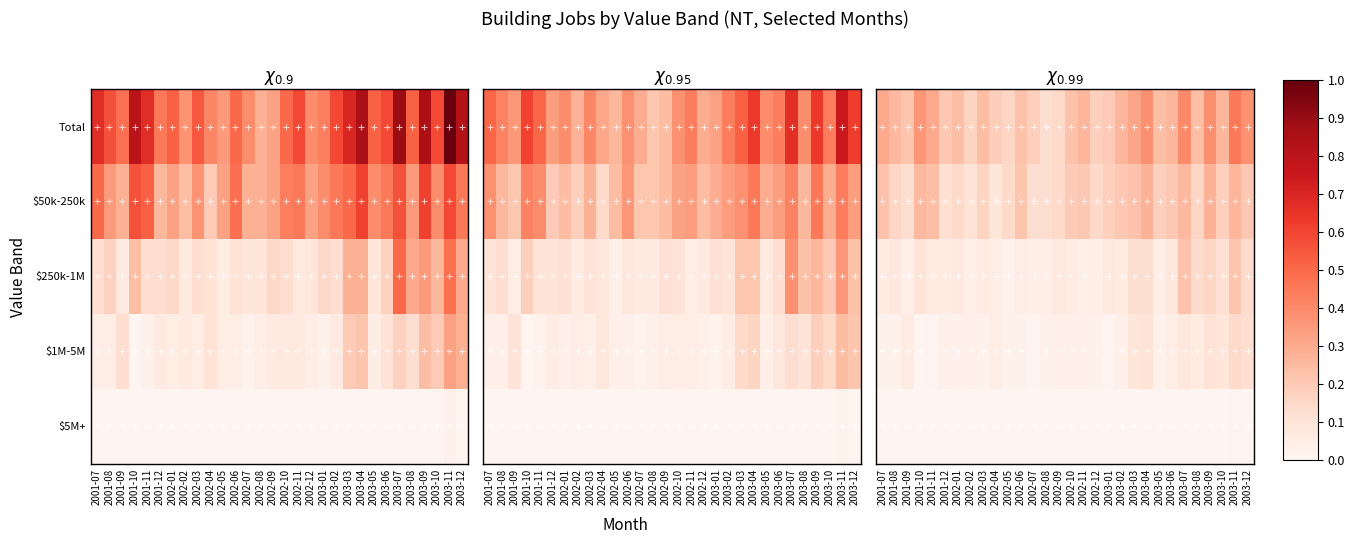

Count the number of data series in this chart.

5